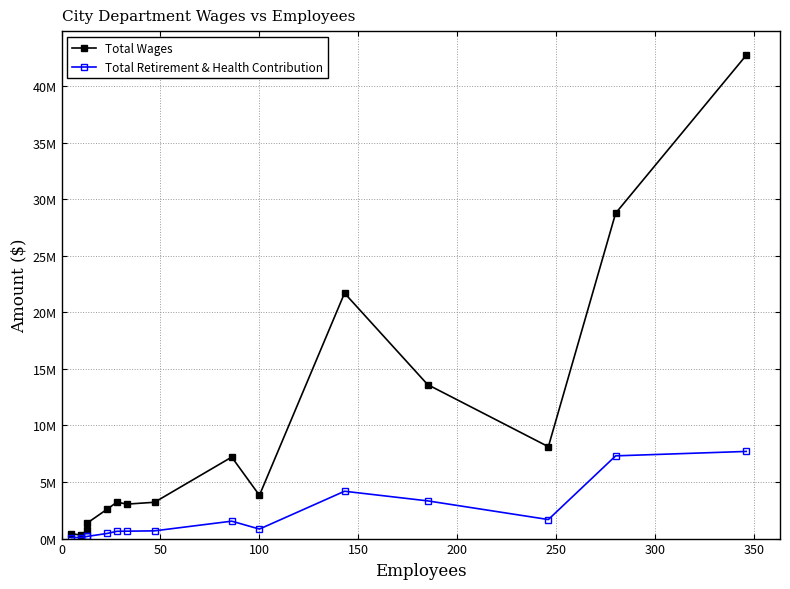

What is the maximum value shown in the chart?

42737859